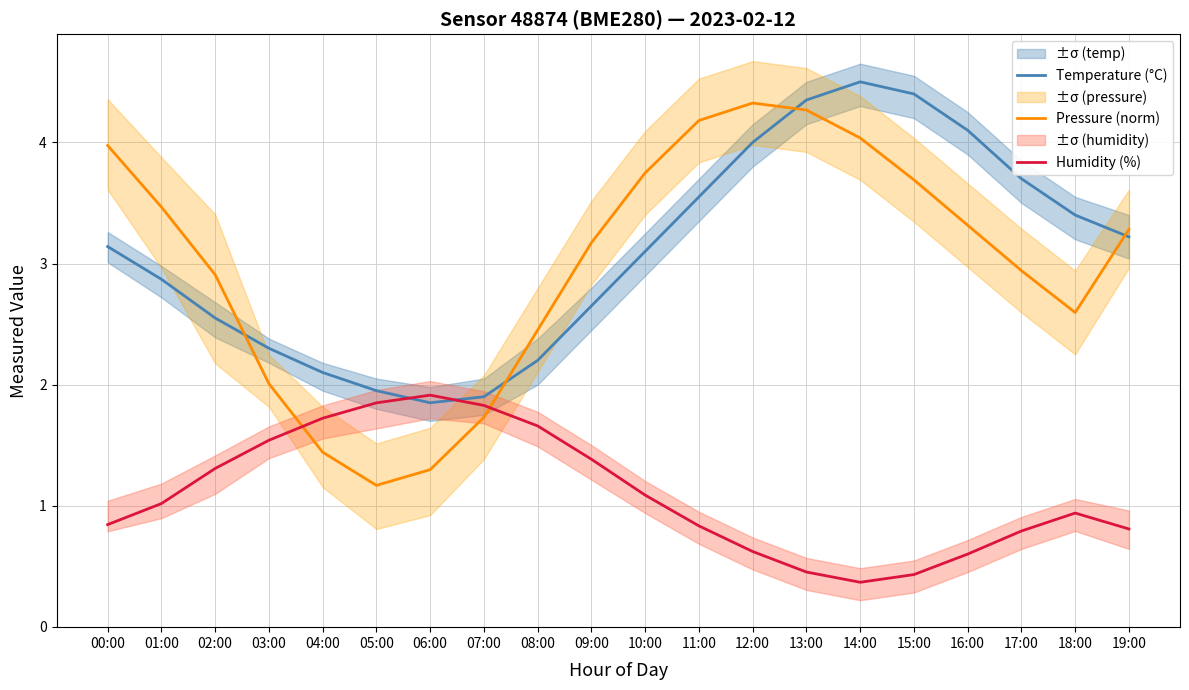

Reading left to right, what are all the values shown in this chart?

Temperature (°C): 3.1	2.9	2.5	2.3	2.1	1.9	1.9	1.9	2.2	2.6	3.1	3.5	4.0	4.3	4.5	4.4	4.1	3.7	3.4	3.2
Pressure (norm): 4.0	3.5	2.9	2.0	1.4	1.2	1.3	1.7	2.5	3.2	3.7	4.2	4.3	4.3	4.0	3.7	3.3	2.9	2.6	3.3
Humidity (%): 0.8	1.0	1.3	1.5	1.7	1.8	1.9	1.8	1.7	1.4	1.1	0.8	0.6	0.5	0.4	0.4	0.6	0.8	0.9	0.8